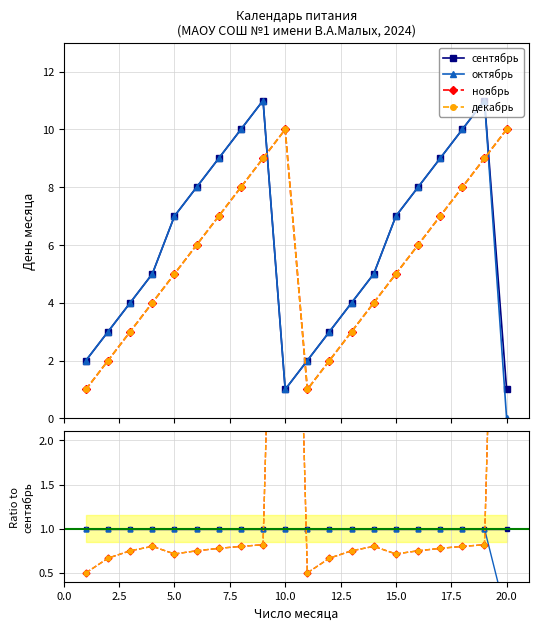

How many lines are shown in the chart?

4